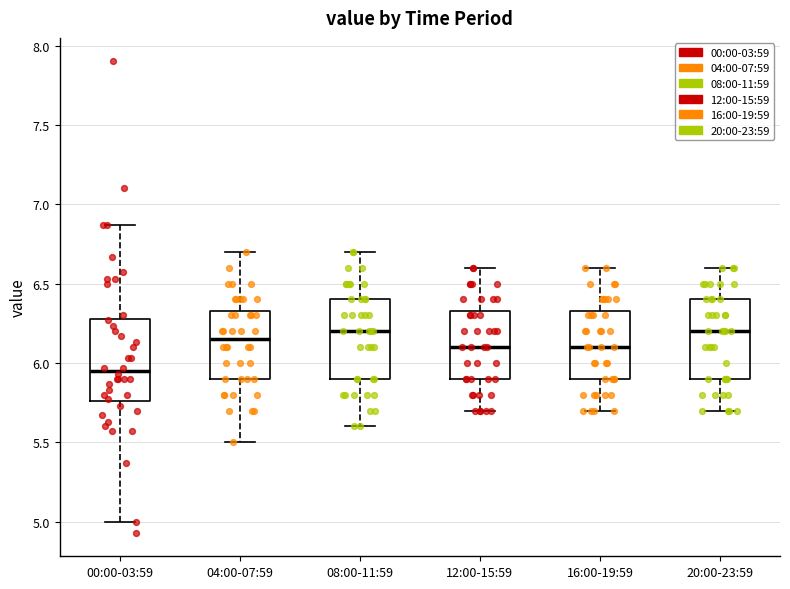

Reading left to right, read every box against the y-axis: the position of its median line, the range the box covers, and the ends of its whiskers. The values are not printed on the chart, so give them approximately, as read against the axis.

00:00-03:59: median 5.95, box 5.75 to 6.30, whiskers 5.00 to 6.85
04:00-07:59: median 6.15, box 5.90 to 6.35, whiskers 5.50 to 6.70
08:00-11:59: median 6.20, box 5.90 to 6.40, whiskers 5.60 to 6.70
12:00-15:59: median 6.10, box 5.90 to 6.35, whiskers 5.70 to 6.60
16:00-19:59: median 6.10, box 5.90 to 6.35, whiskers 5.70 to 6.60
20:00-23:59: median 6.20, box 5.90 to 6.40, whiskers 5.70 to 6.60